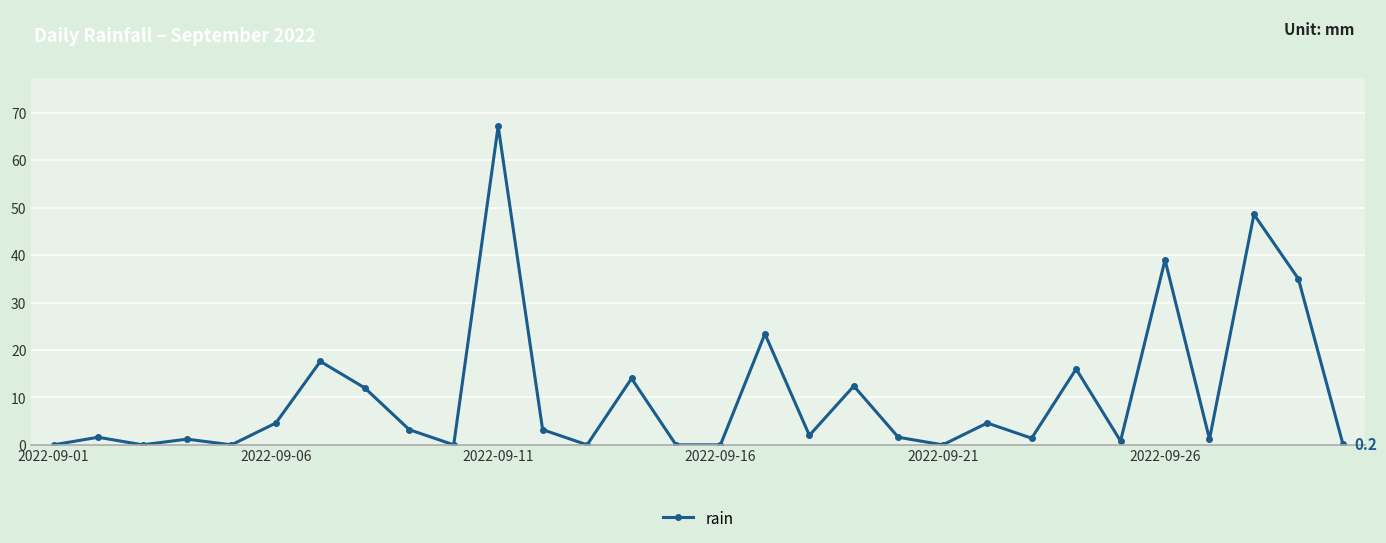

What is the difference between the maximum and minimum values?

67.2